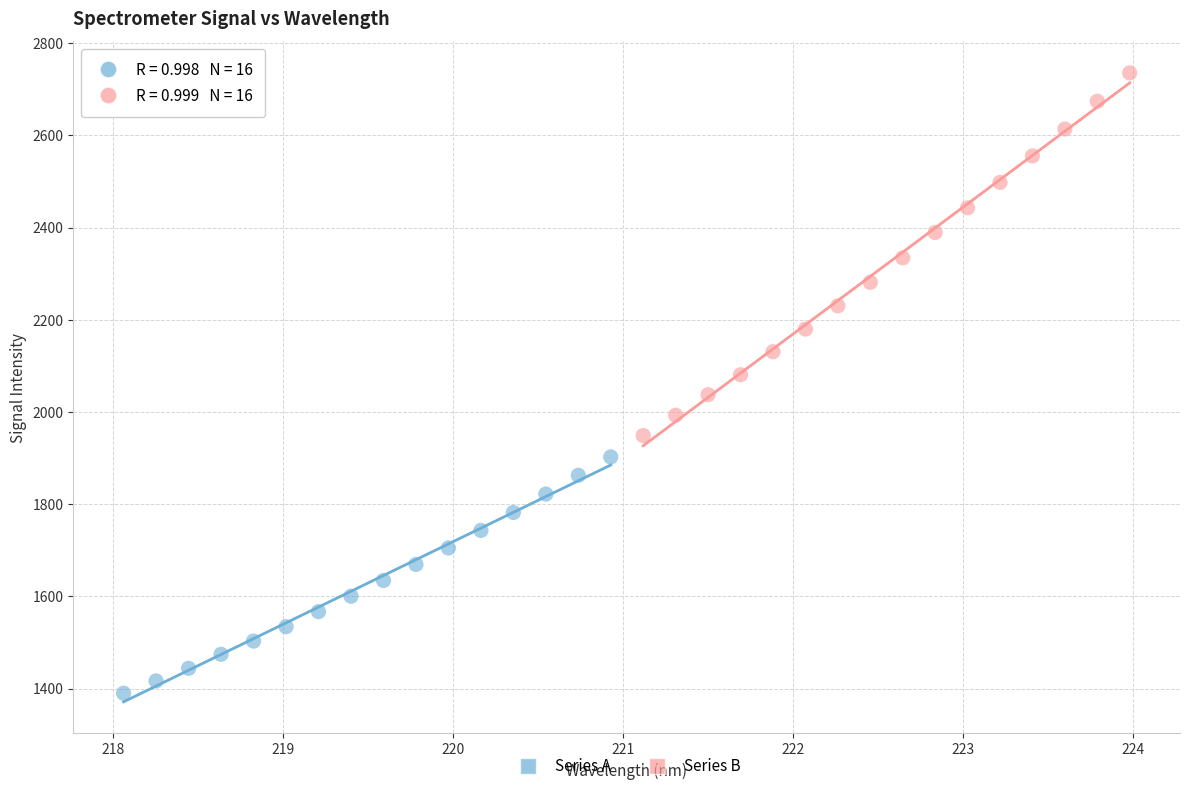

Which series has the largest Y range (max minus min)?

Series B